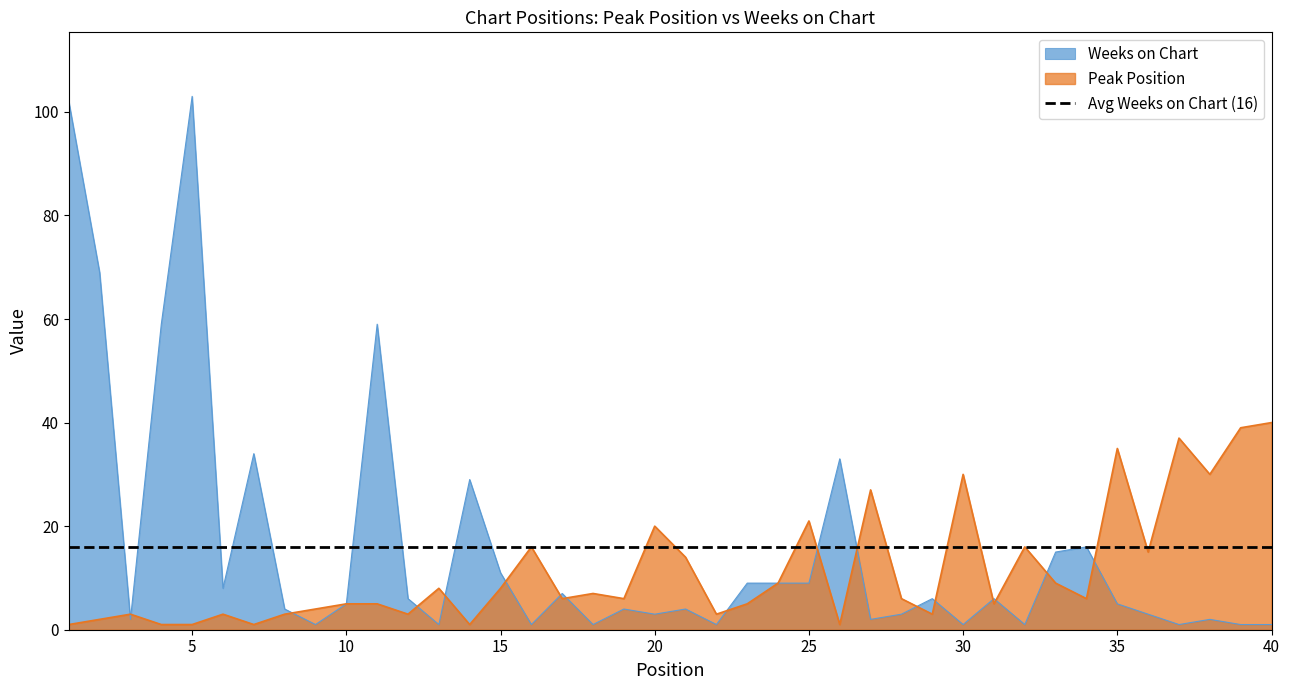

True or false: Weeks on Chart and Peak Position intersect in this chart.

True